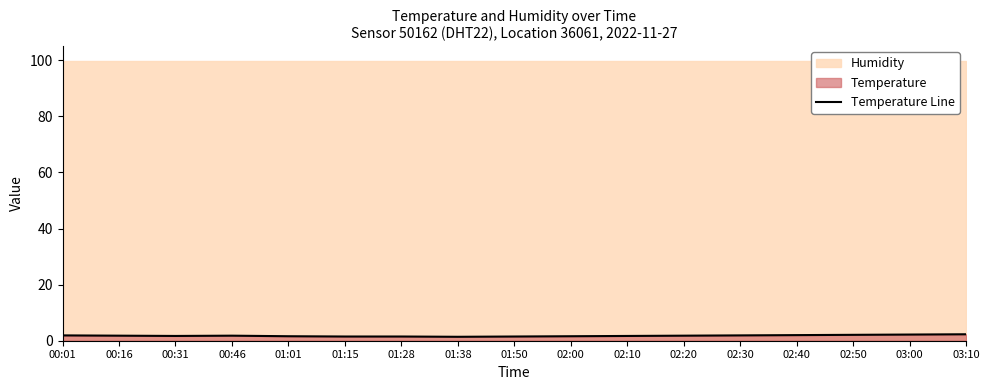

What is the label of the 6th point from the right?

02:20